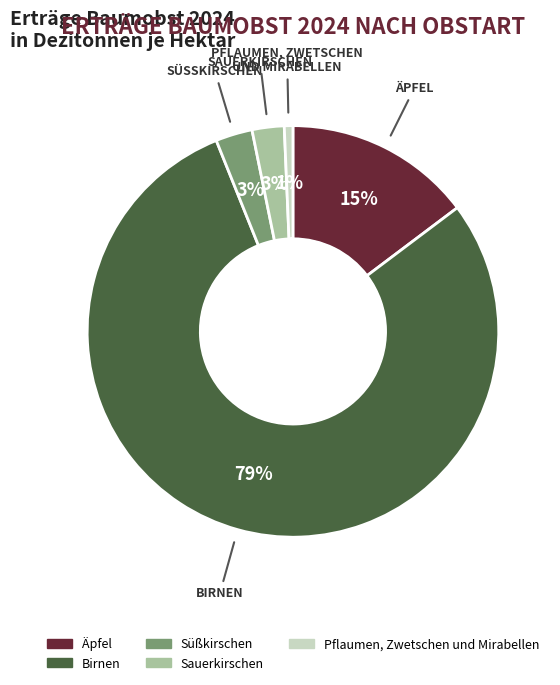

Combined, do Pflaumen, Zwetschen und Mirabellen and Äpfel account for over 50%?

No